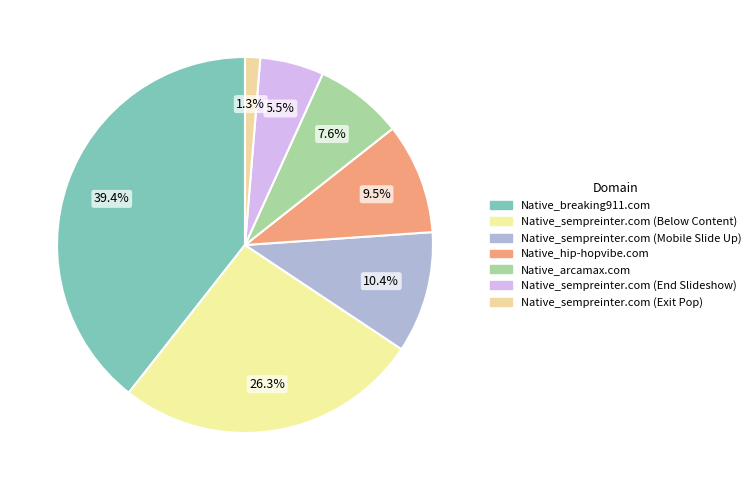

Count the number of slices in the pie.

7